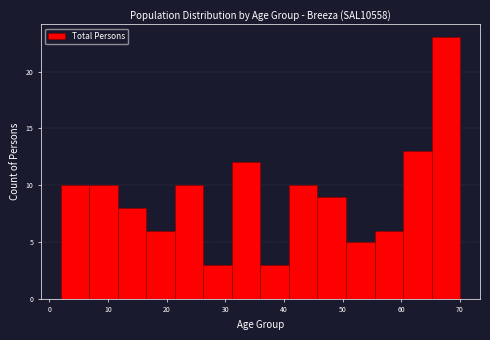

What is the height of the bar covering 60 to 65 on the x-axis? Neither the bar edges nor the heights are printed on the chart, so give them approximately, as read against the axes.

13